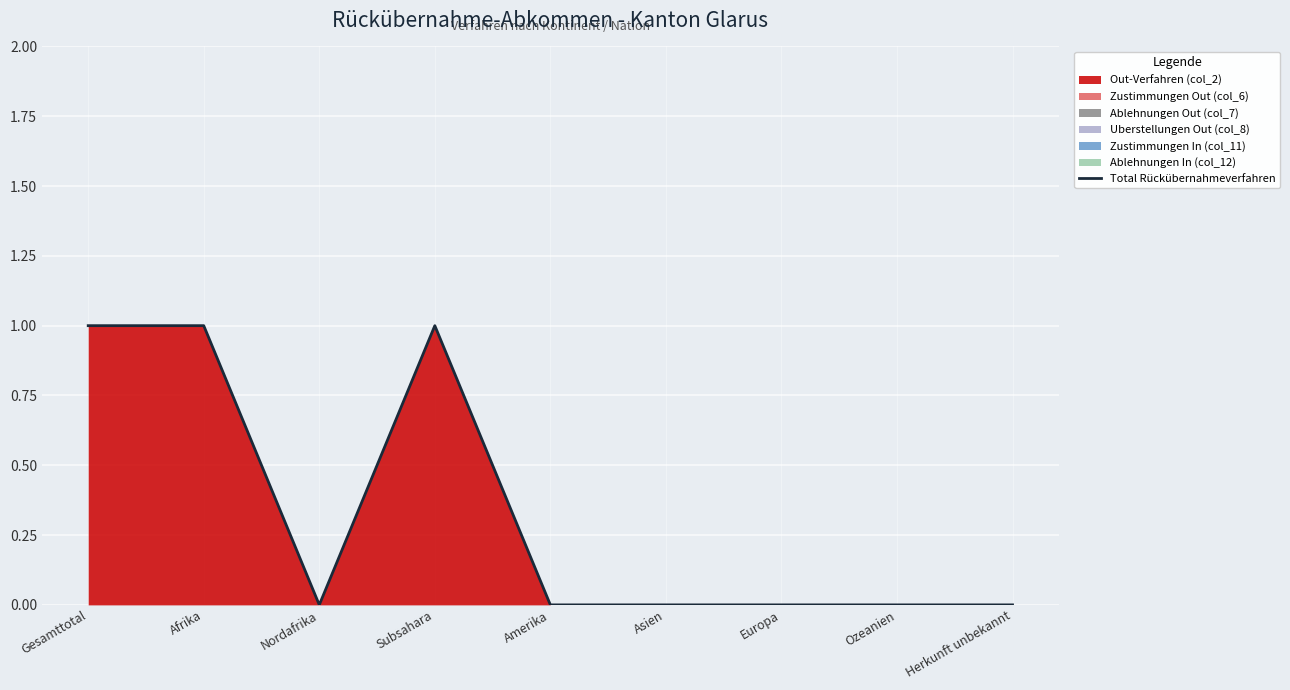

True or false: there are more than 1 points higher than both neighbors.

False